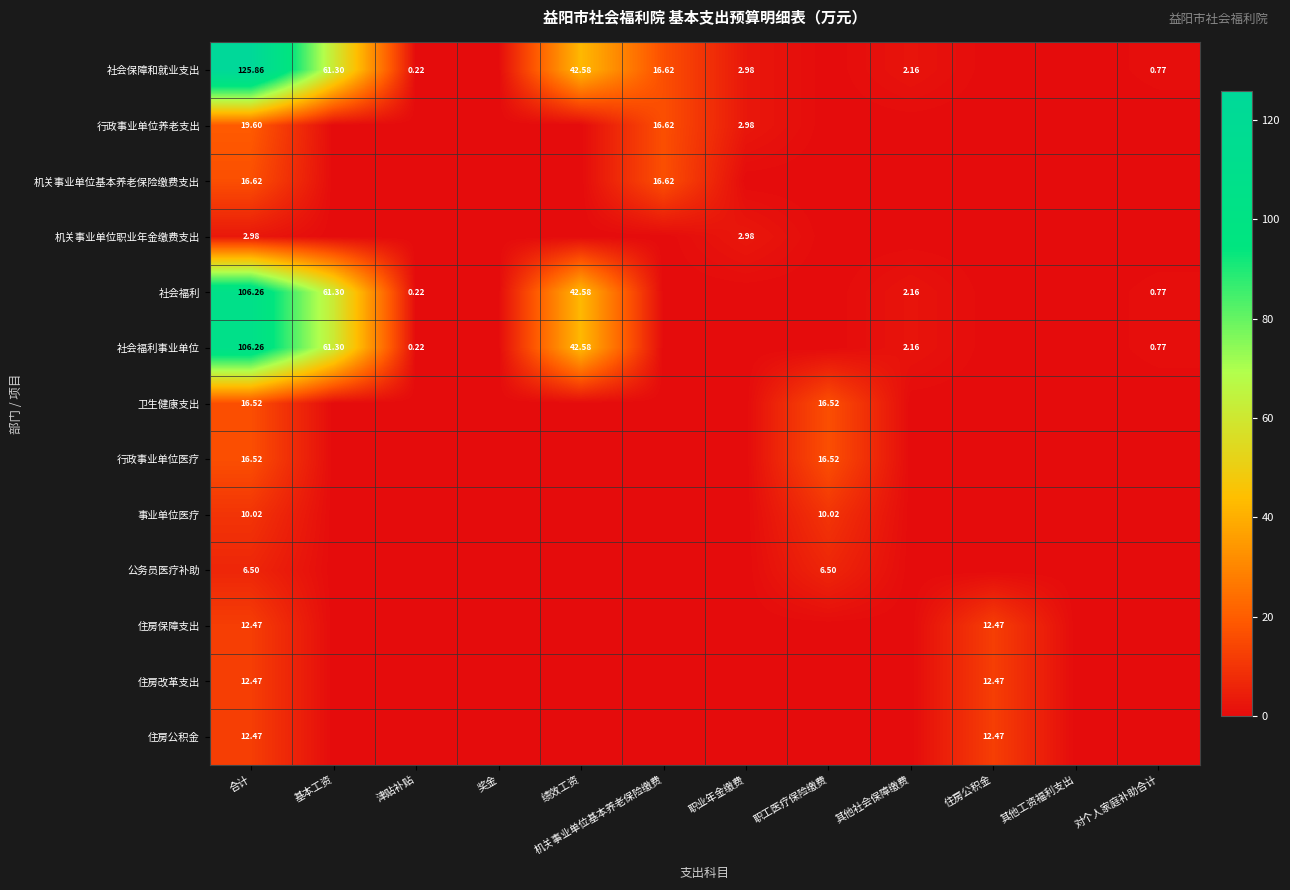

Rank the series at 合计 from lowest to highest value.

机关事业单位职业年金缴费支出, 公务员医疗补助, 事业单位医疗, 住房保障支出, 住房改革支出, 住房公积金, 卫生健康支出, 行政事业单位医疗, 机关事业单位基本养老保险缴费支出, 行政事业单位养老支出, 社会福利, 社会福利事业单位, 社会保障和就业支出